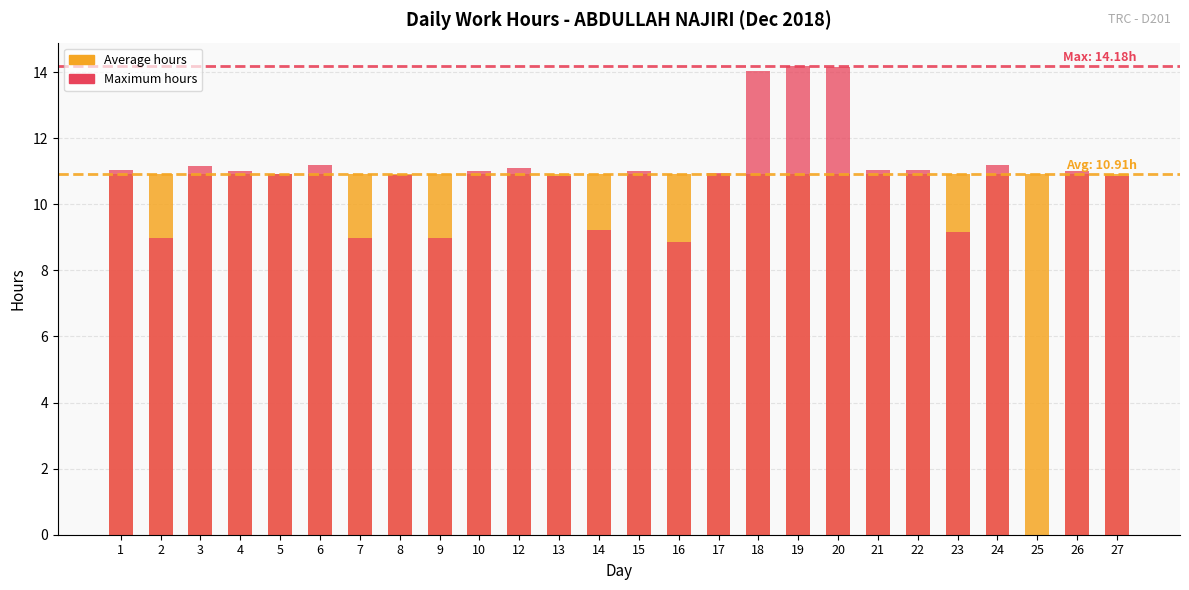

Reading right to left, what are all the values shown in this chart?

Average hours: 27=10.9	26=10.9	25=10.9	24=10.9	23=10.9	22=10.9	21=10.9	20=10.9	19=10.9	18=10.9	17=10.9	16=10.9	15=10.9	14=10.9	13=10.9	12=10.9	10=10.9	9=10.9	8=10.9	7=10.9	6=10.9	5=10.9	4=10.9	3=10.9	2=10.9	1=10.9
Maximum hours: 27=10.8	26=11.0	25=0.0	24=11.2	23=9.2	22=11.0	21=11.0	20=14.2	19=14.2	18=14.0	17=10.9	16=8.9	15=11.0	14=9.2	13=10.8	12=11.1	10=11.0	9=9.0	8=10.9	7=9.0	6=11.2	5=10.9	4=11.0	3=11.2	2=9.0	1=11.1